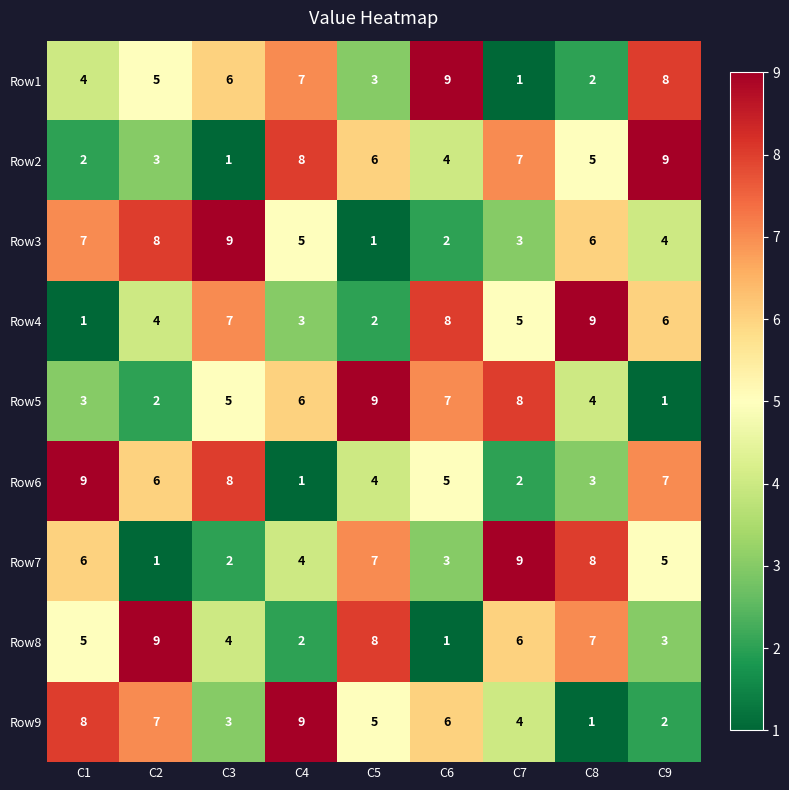

Rank the series at C3 from highest to lowest value.

Row3, Row6, Row4, Row1, Row5, Row8, Row9, Row7, Row2